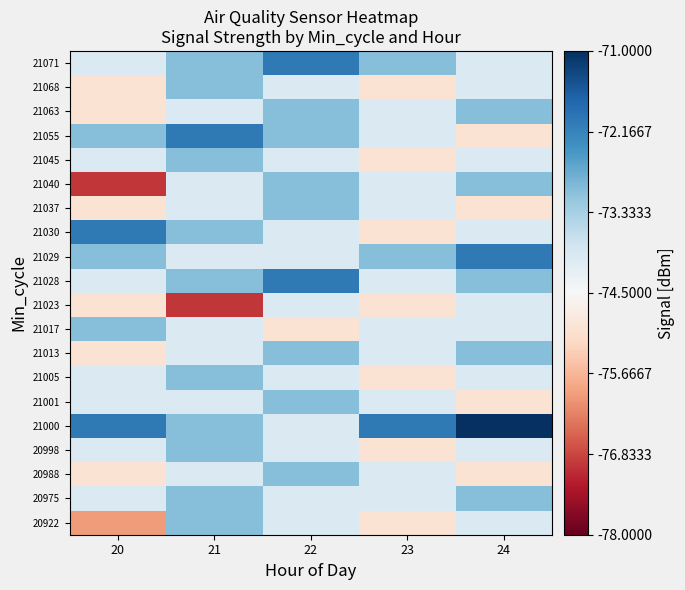

At which category is the sum across all series the highest?

22